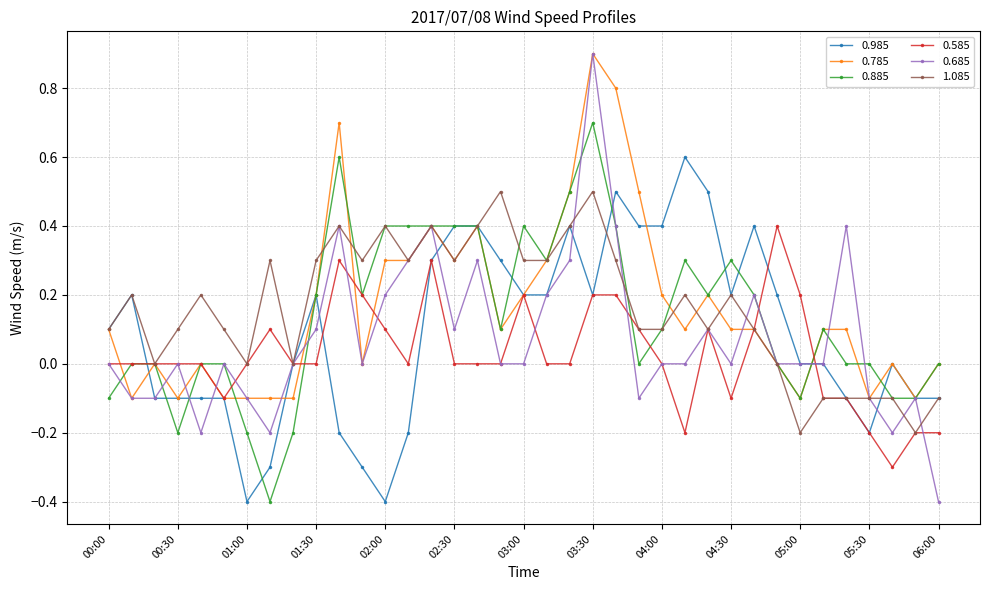

What is the difference between the maximum and minimum values in the 1.085 series?

0.7